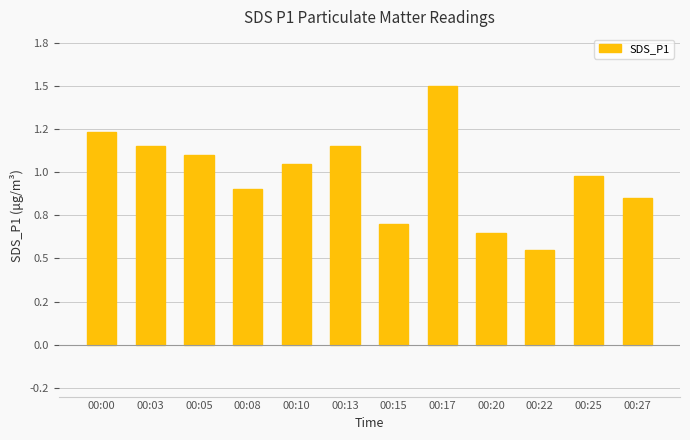

Rank the categories by value from highest to lowest.

00:17, 00:00, 00:03, 00:13, 00:05, 00:10, 00:25, 00:08, 00:27, 00:15, 00:20, 00:22